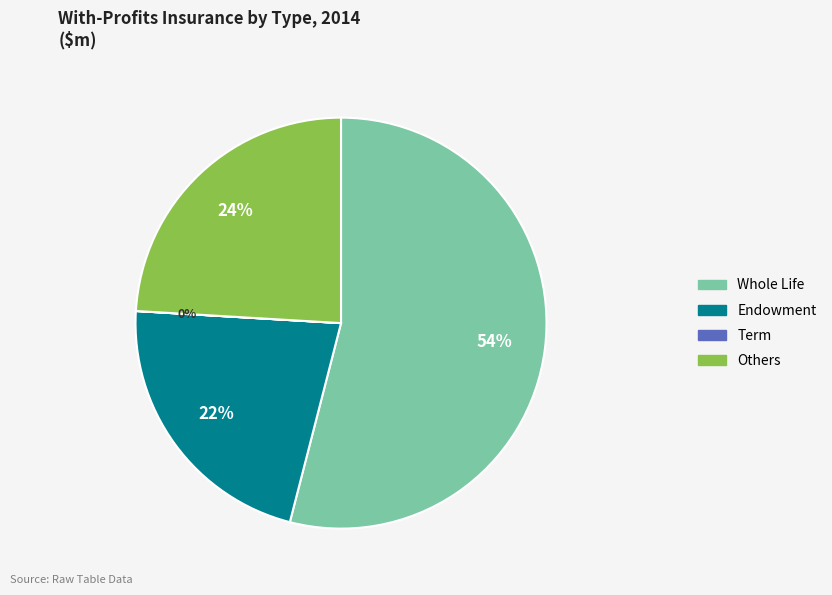

What percentage is the Others slice, to the nearest percent?

24%